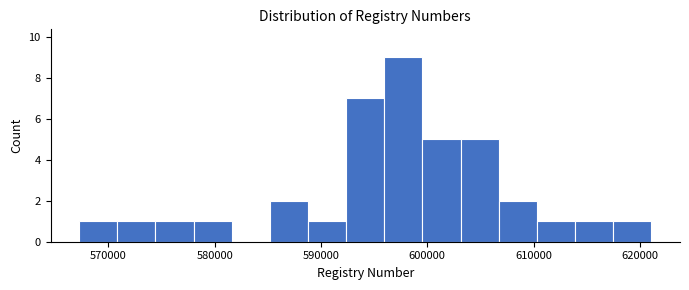

Around what value on the x-axis is the tallest bar? Give the approximate position of its centre, as read against the axis.

598000